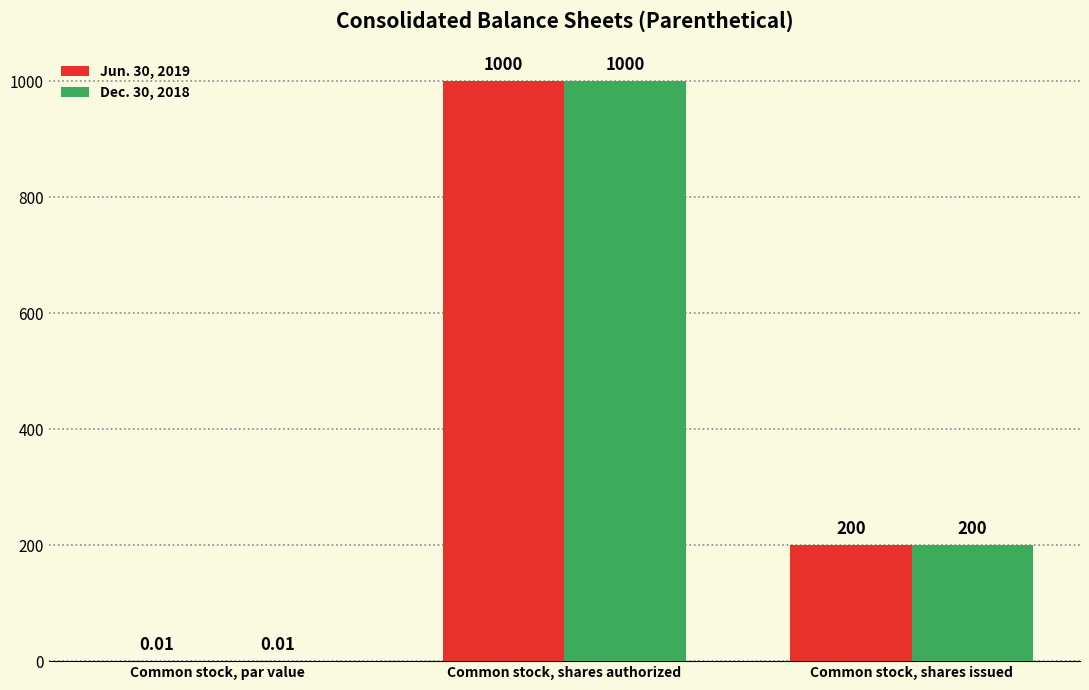

At which label does Jun. 30, 2019 reach its peak?

Common stock, shares authorized